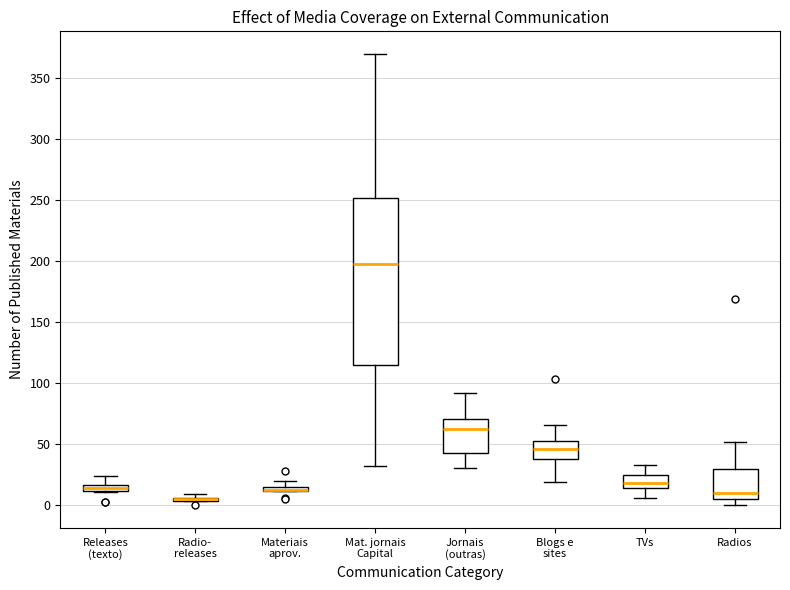

Comparing the boxes themselves (not the whiskers), which one is the tallest?

Mat. jornais Capital